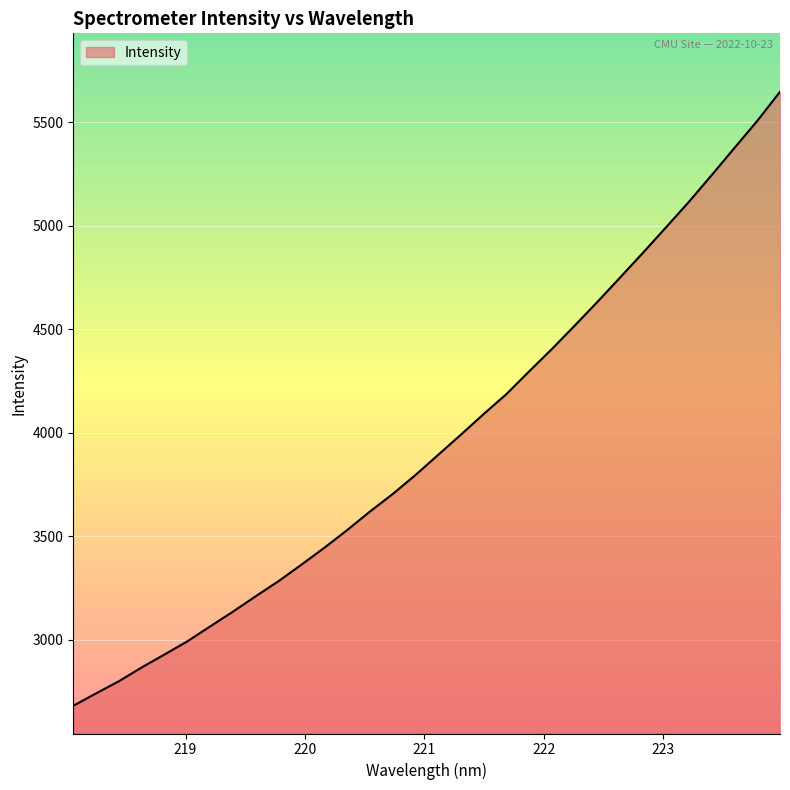

What is the smallest value displayed?

2682.2